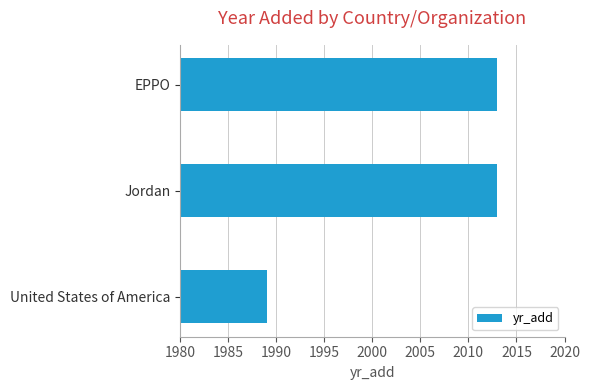

Between United States of America and EPPO, which is larger?

EPPO